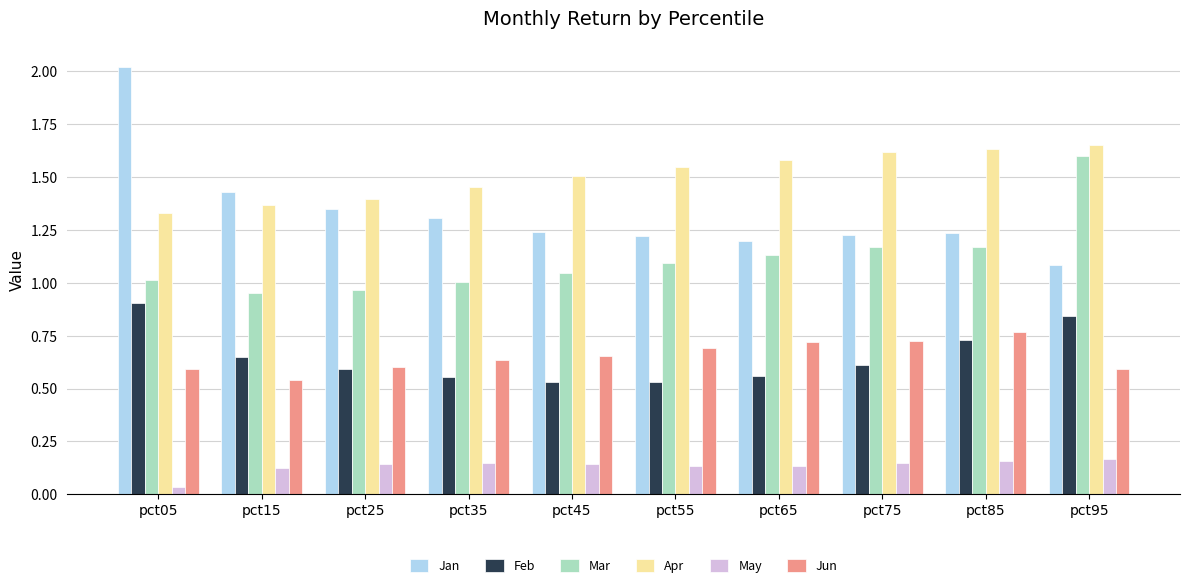

What is the sum of all Jan values?

13.3